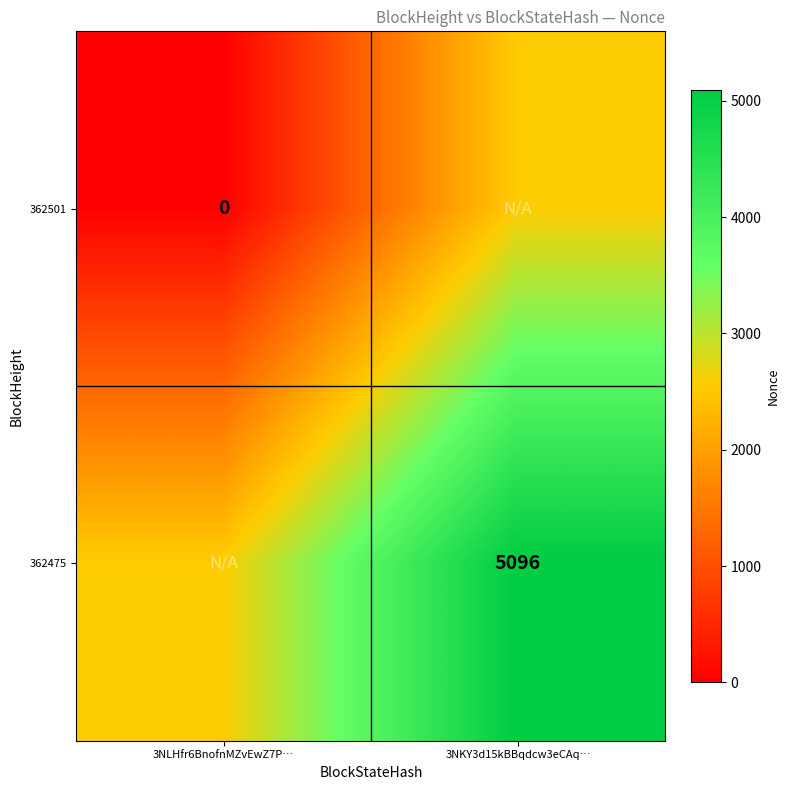

At which category does the chart reach its peak across all series?

3NKY3d15kBBqdcw3eCAq…